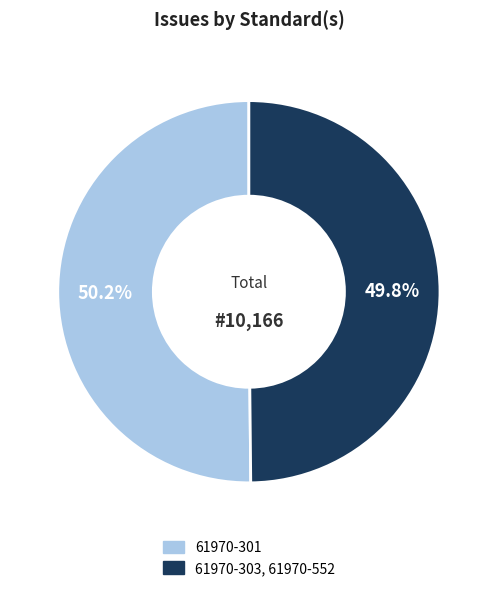

Do 61970-301 and 61970-303, 61970-552 together represent more than half of the pie?

Yes